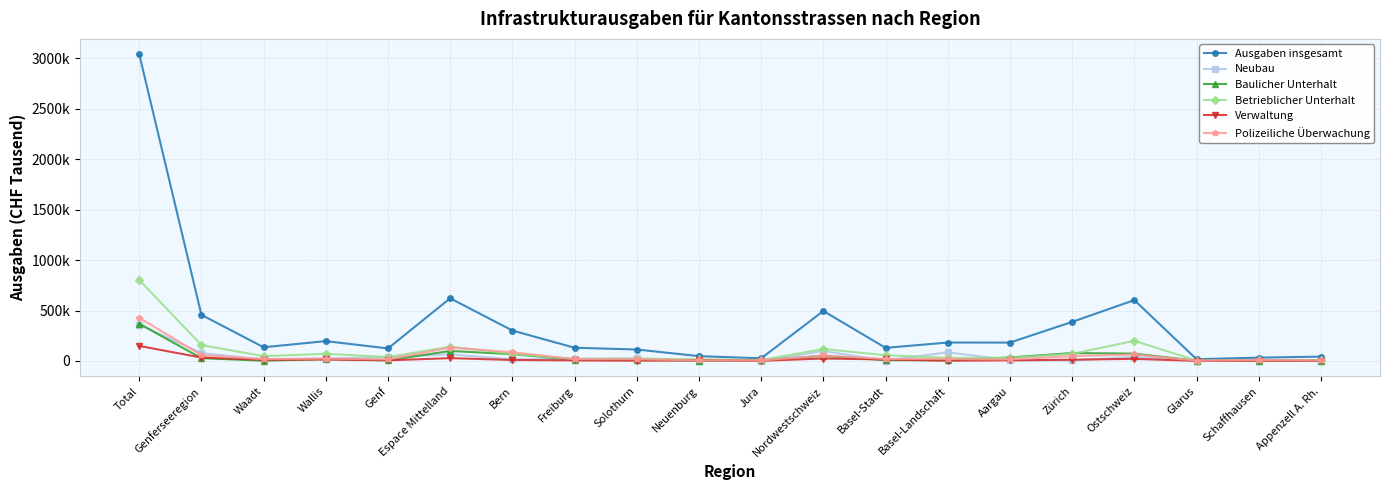

Where is Betrieblicher Unterhalt nearest to the value 403555?

Ostschweiz